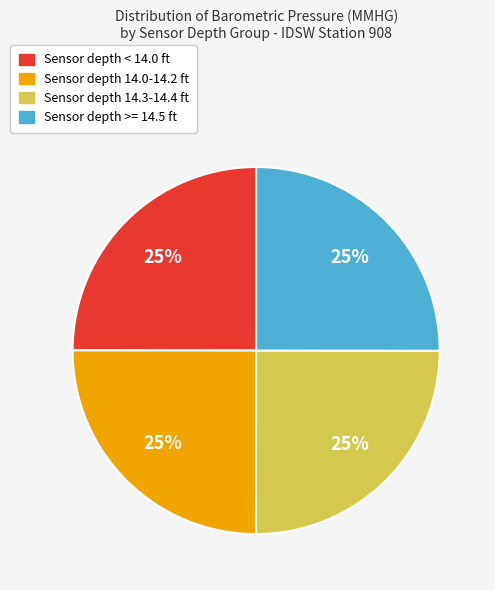

Is it true that Sensor depth < 14.0 ft is 25% of the pie?

True